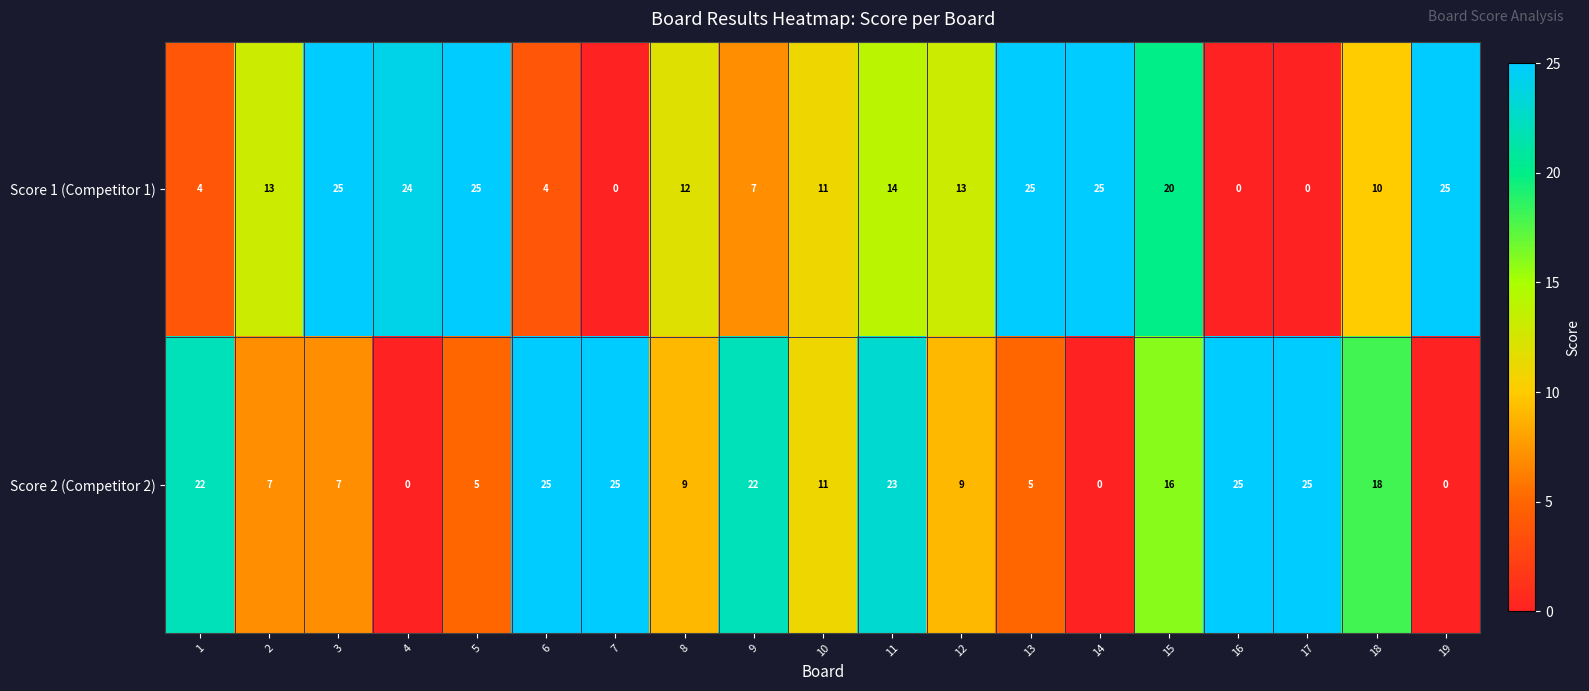

Which series changed the most between 4 and 19?

Score 1 (Competitor 1)